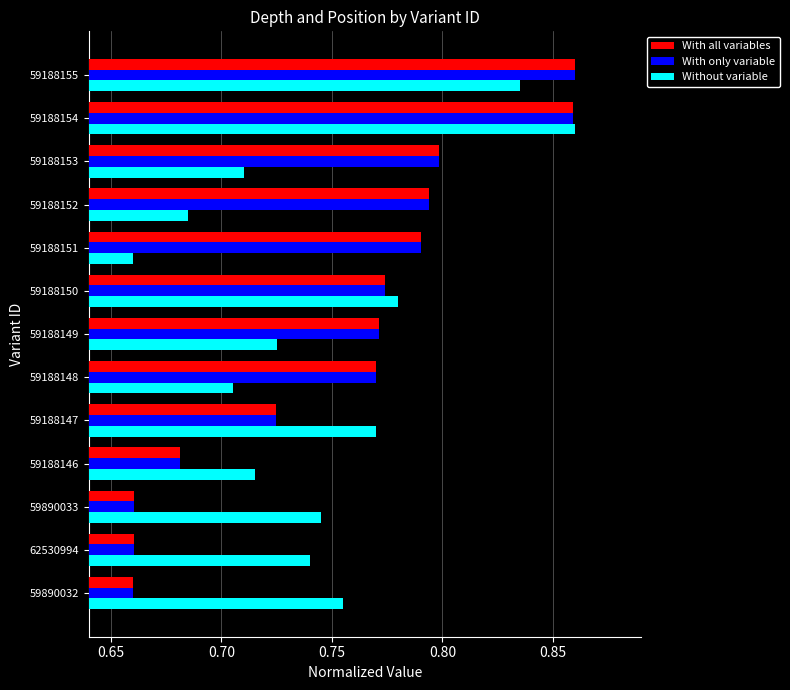

List the labels in order of Without variable value, smallest first.

59188151, 59188152, 59188148, 59188153, 59188146, 59188149, 62530994, 59890033, 59890032, 59188147, 59188150, 59188155, 59188154